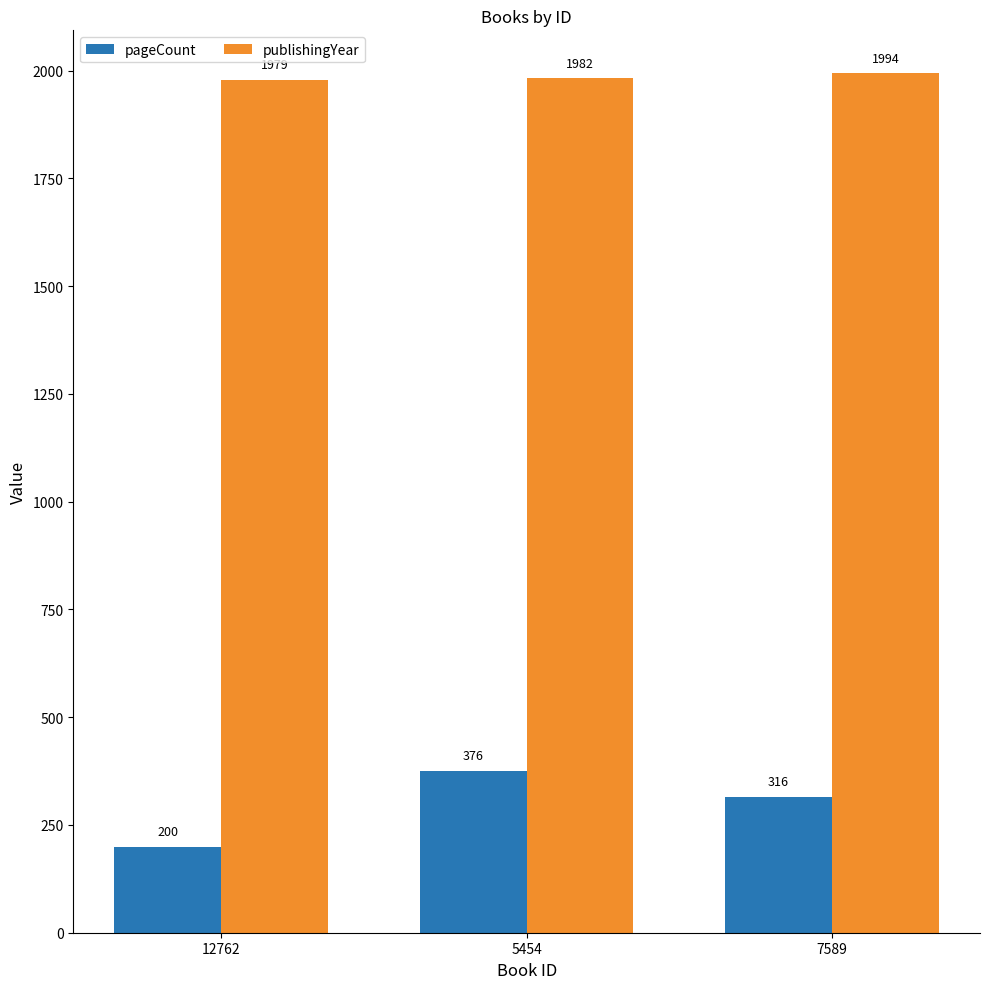

Rank the categories by publishingYear value from lowest to highest.

12762, 5454, 7589